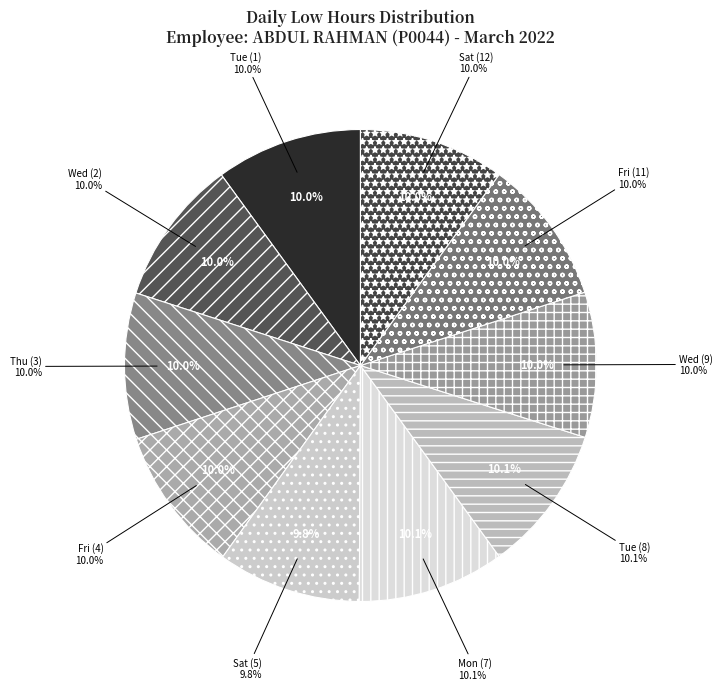

Is Mon (7) the majority of the pie?

No